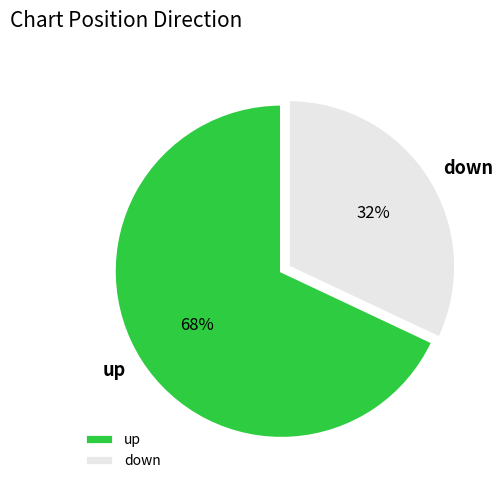

Between down and up, which is larger?

up